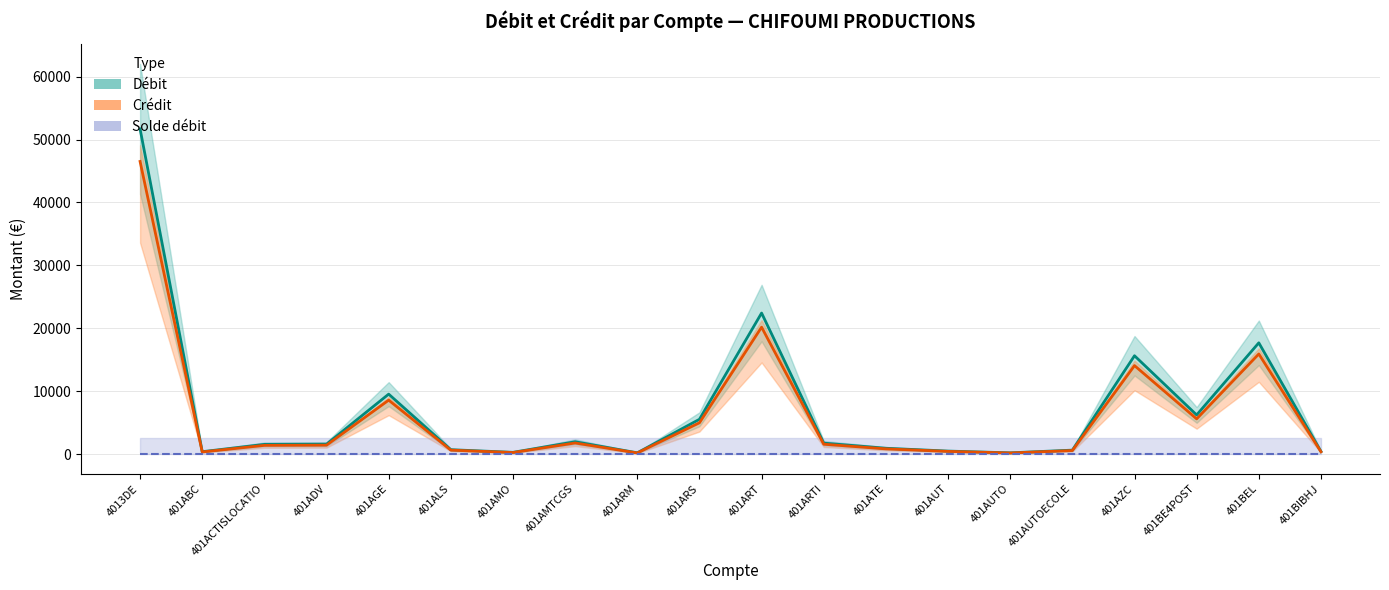

True or false: Crédit and Solde débit cross at least once.

False